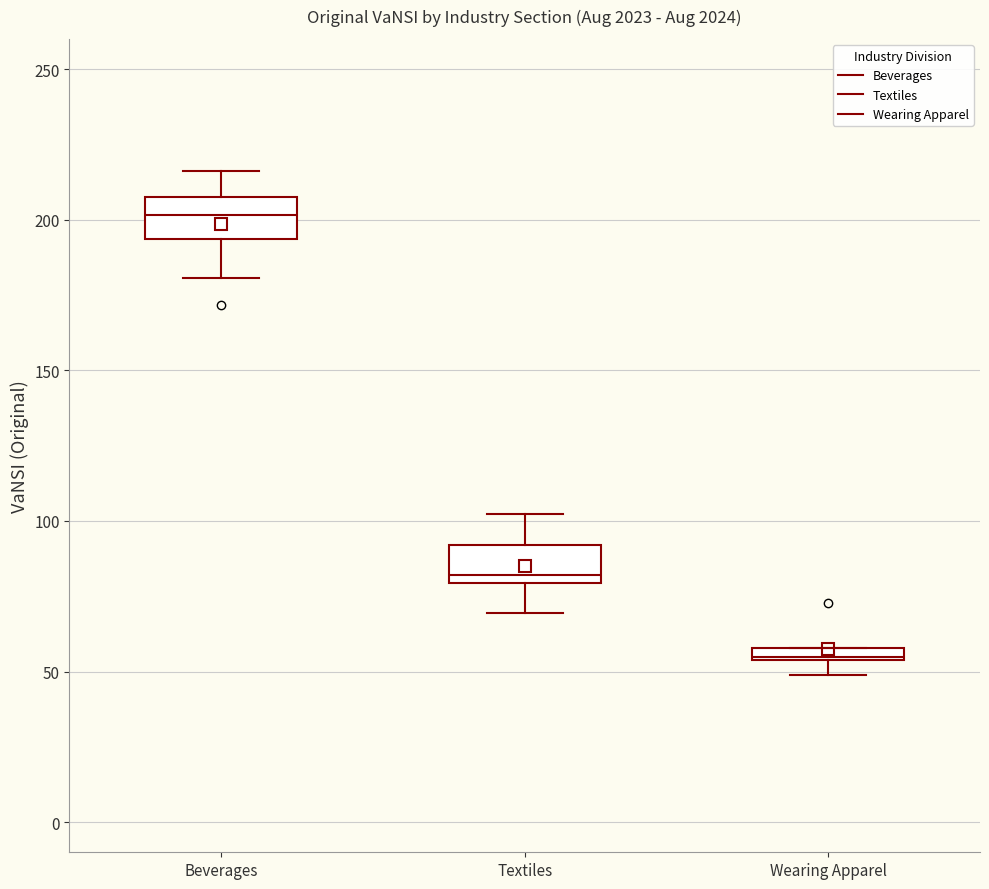

Where is the upper edge of the box for Textiles on the y-axis? The values are not printed on the chart, so give them approximately, as read against the axis.

90